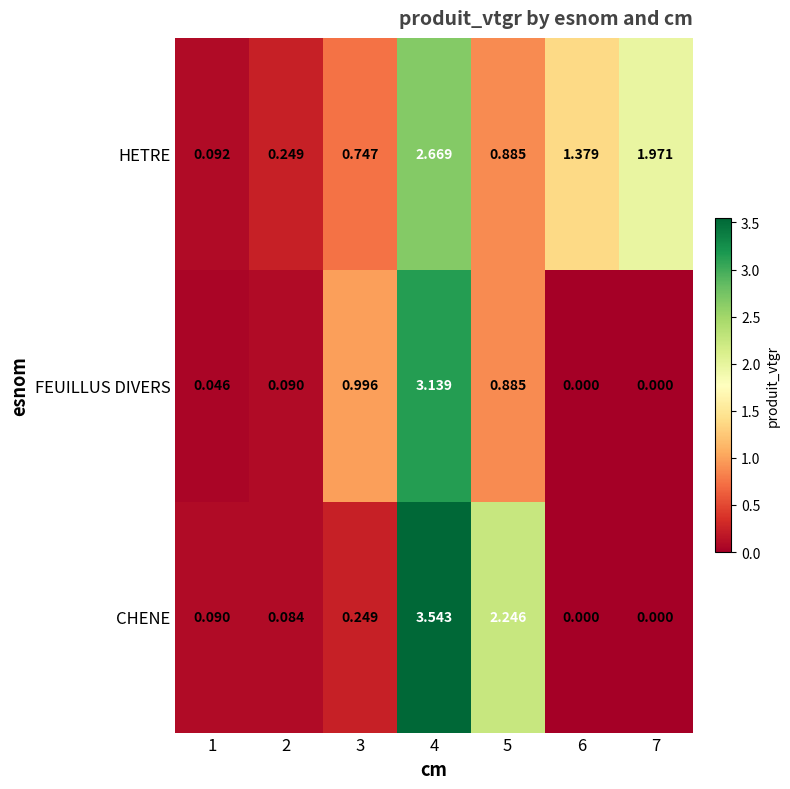

Rank the series by their average value, from lowest to highest.

FEUILLUS DIVERS, CHENE, HETRE